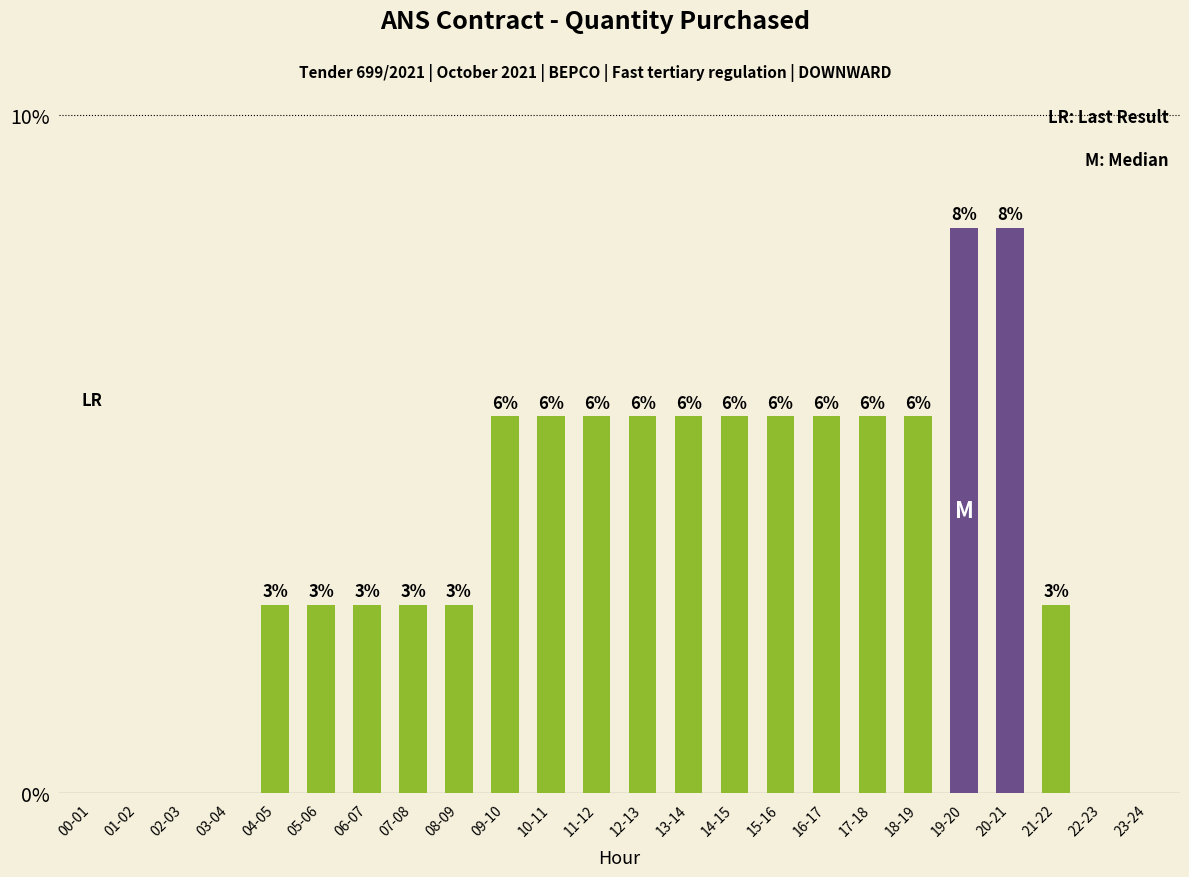

What position from the right is 09-10?

15